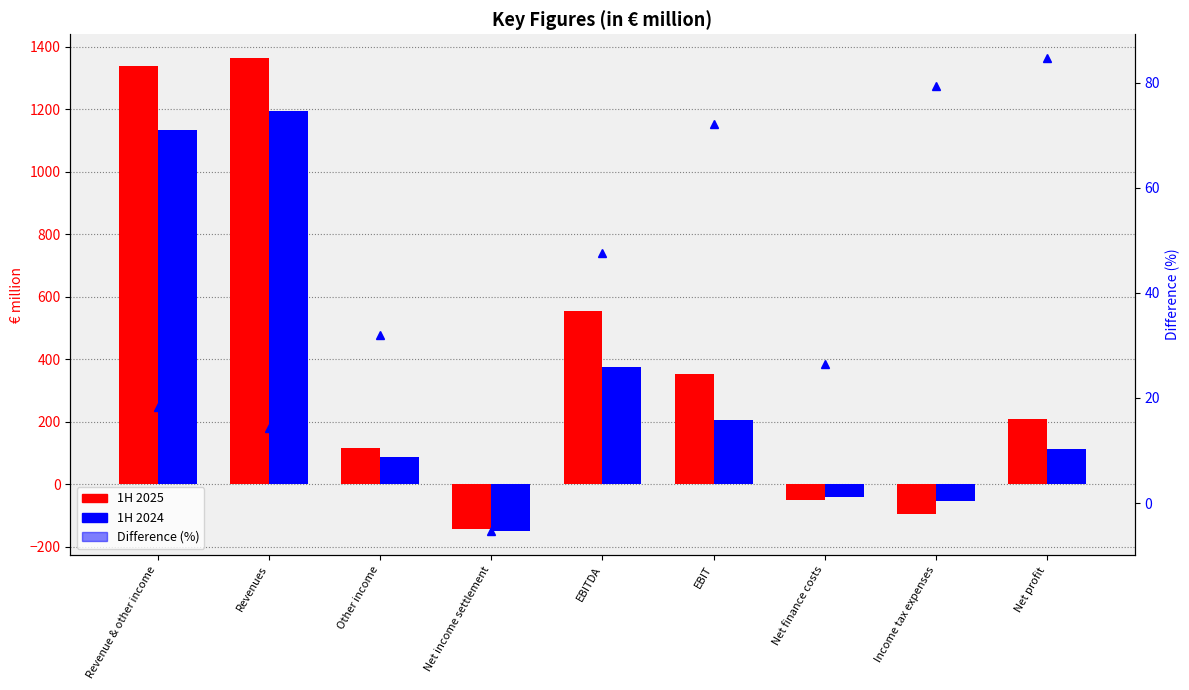

Is it true that 1H 2025 equals 1337.8 at Revenue & other income?

True